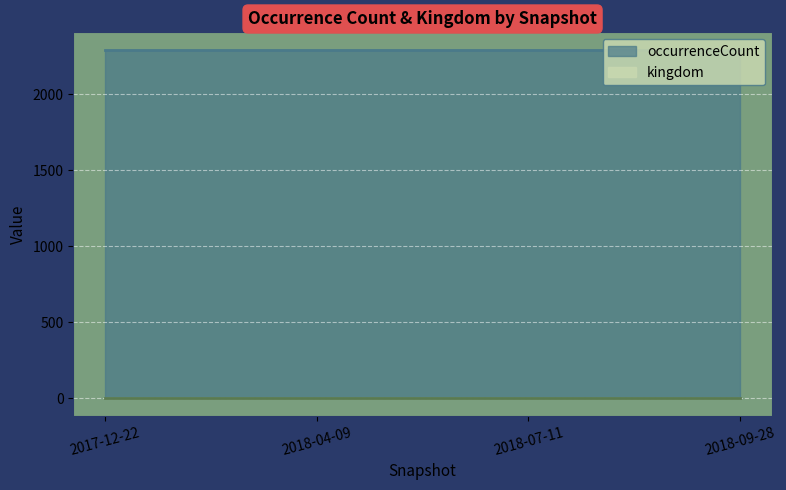

Which series has the largest total across all categories?

occurrenceCount